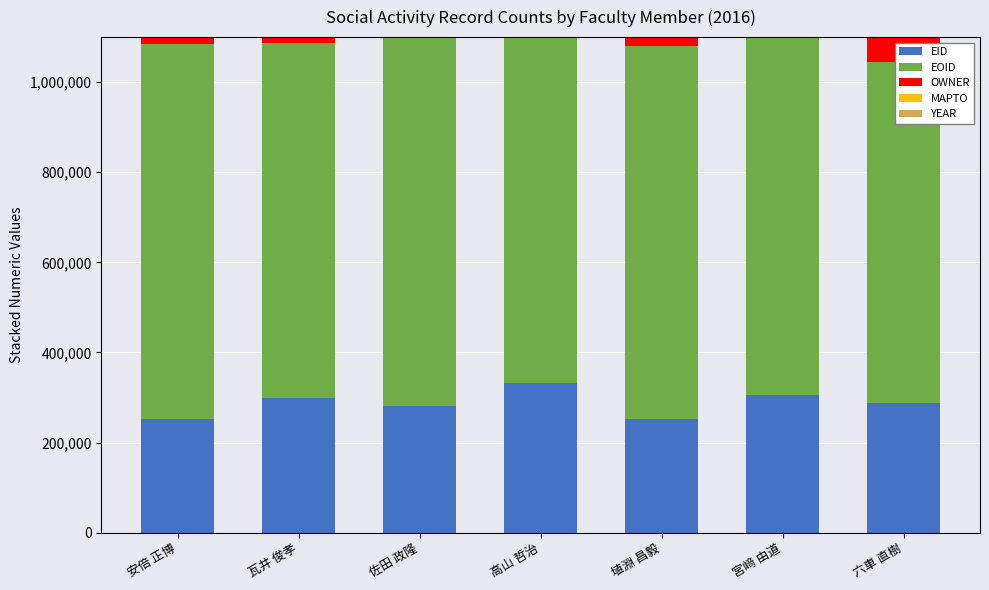

What is the label of the 3rd bar from the left?

佐田 政隆